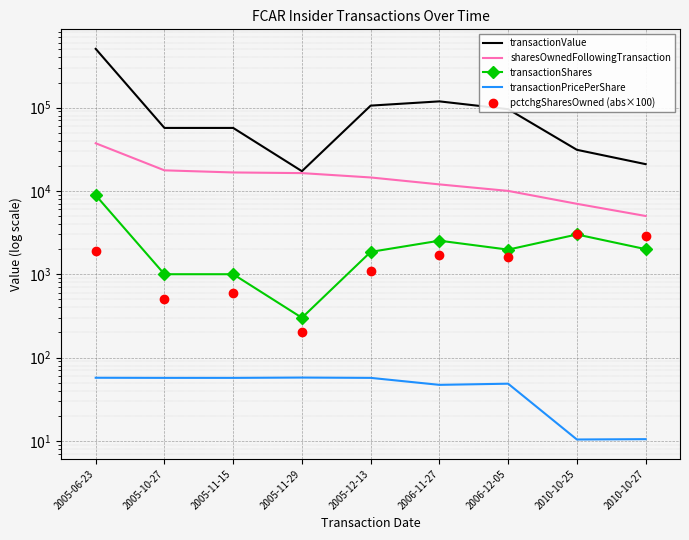

At how many categories does at least one series exceed 72191?

4